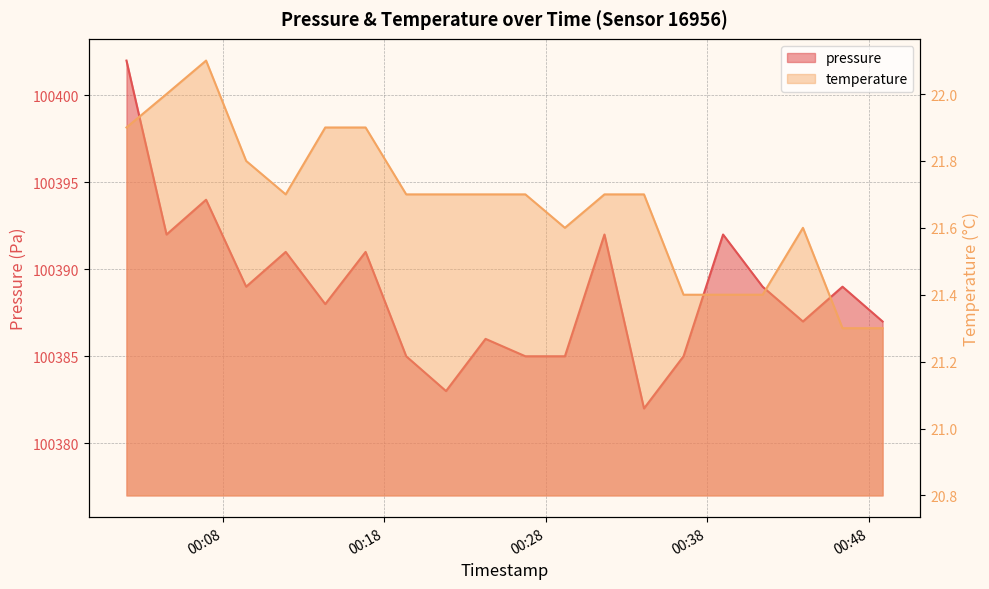

What are all the series names shown in the legend?

pressure, temperature